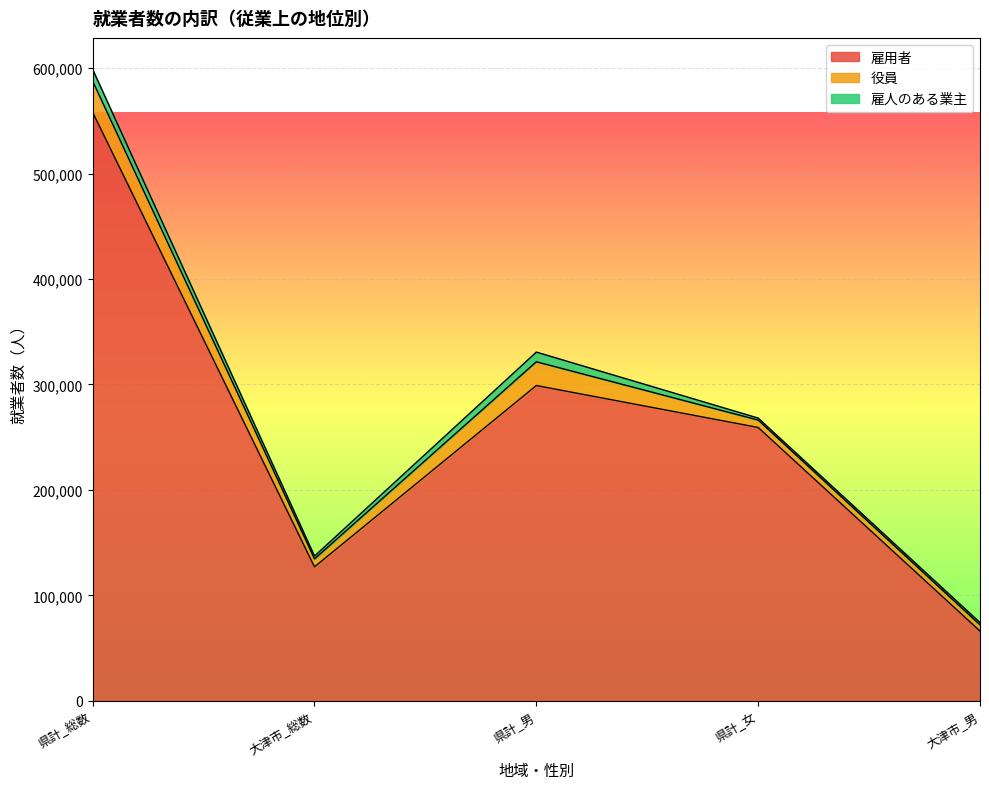

Reading left to right, transcribe all the data shown in this chart.

雇用者: 558261	126985	299024	259237	66095
役員: 29564	7575	22548	7016	5889
雇人のある業主: 11056	2651	9173	1883	2163